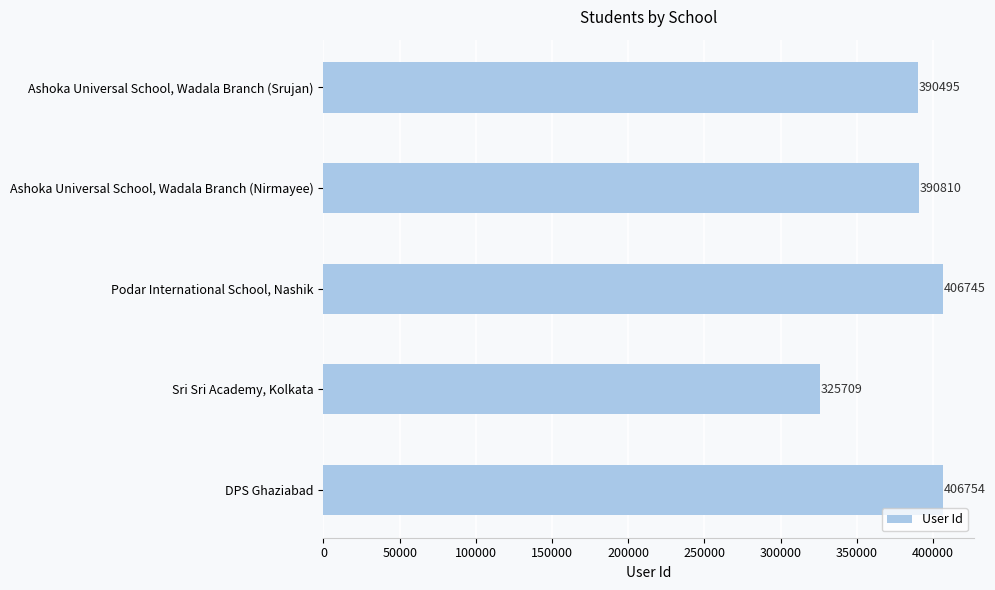

How many bars are there in total?

5